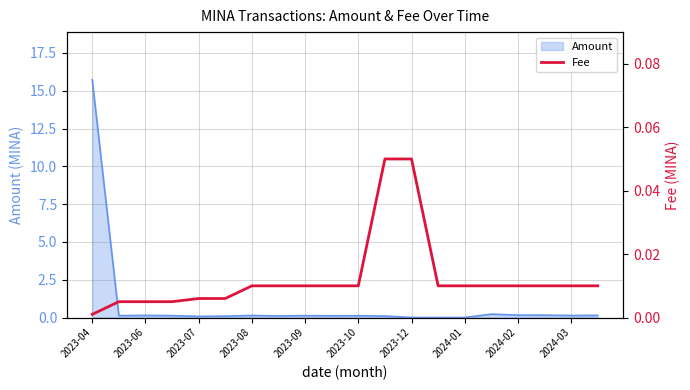

Which category has the highest value in the Amount series?

2023-04